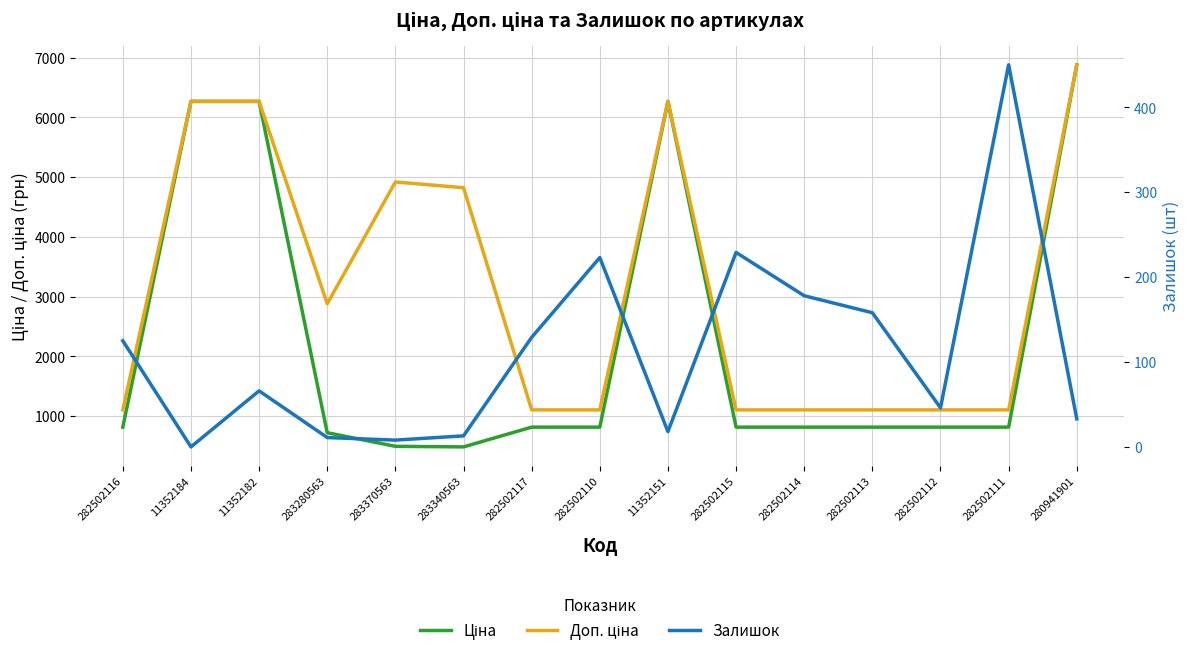

In Ціна, how many points are lower than both neighbors (excluding endpoints)?

1